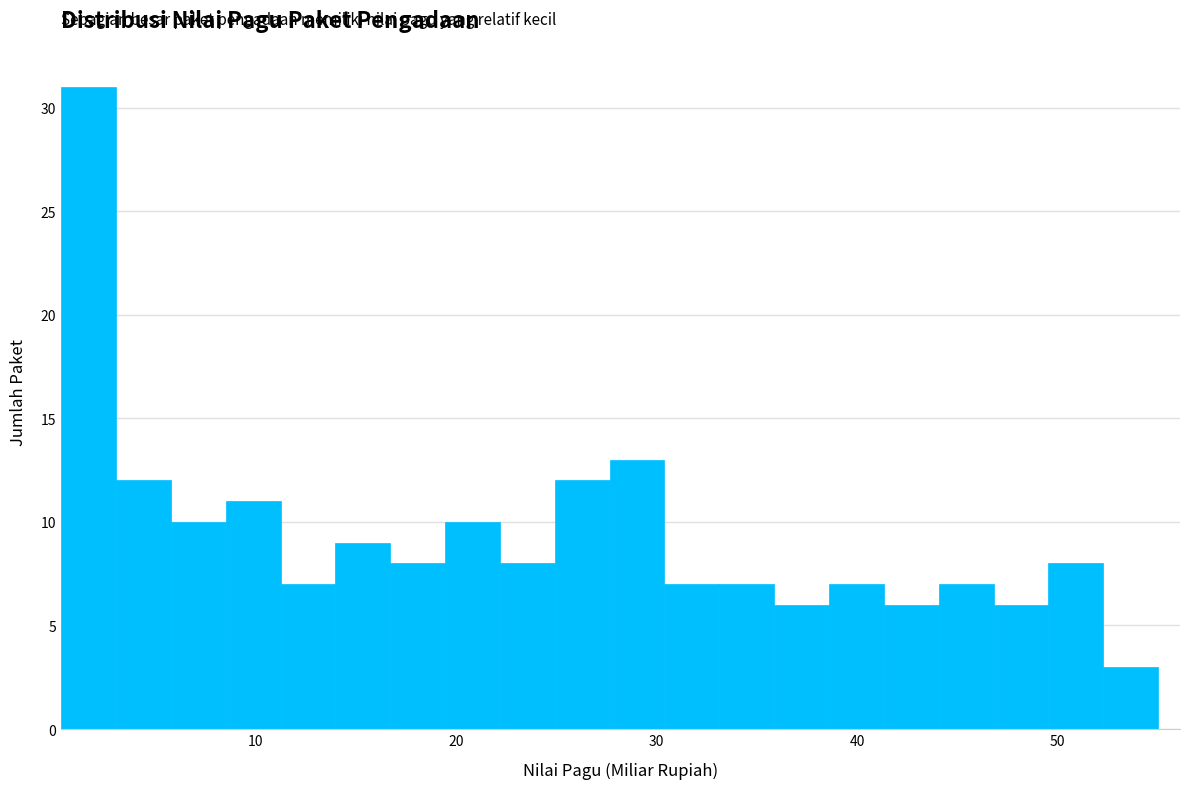

Read against the x-axis, roughly where is the centre of the tallest bar?

2